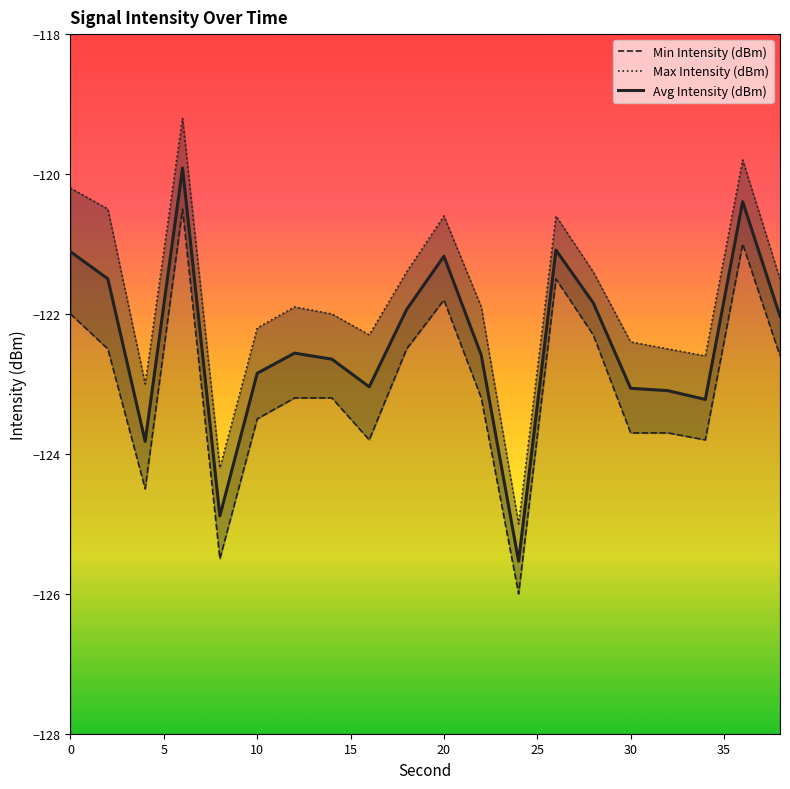

Reading left to right, transcribe all the data shown in this chart.

Avg Intensity (dBm): 0=-121.1	2=-121.5	4=-123.8	6=-119.9	8=-124.9	10=-122.8	12=-122.6	14=-122.6	16=-123.0	18=-121.9	20=-121.2	22=-122.6	24=-125.5	26=-121.1	28=-121.8	30=-123.1	32=-123.1	34=-123.2	36=-120.4	38=-122.0
Min Intensity (dBm): 0=-122.0	2=-122.5	4=-124.5	6=-120.5	8=-125.5	10=-123.5	12=-123.2	14=-123.2	16=-123.8	18=-122.5	20=-121.8	22=-123.2	24=-126.0	26=-121.5	28=-122.3	30=-123.7	32=-123.7	34=-123.8	36=-121.0	38=-122.6
Max Intensity (dBm): 0=-120.2	2=-120.5	4=-123.0	6=-119.2	8=-124.2	10=-122.2	12=-121.9	14=-122.0	16=-122.3	18=-121.4	20=-120.6	22=-121.9	24=-125.0	26=-120.6	28=-121.4	30=-122.4	32=-122.5	34=-122.6	36=-119.8	38=-121.5